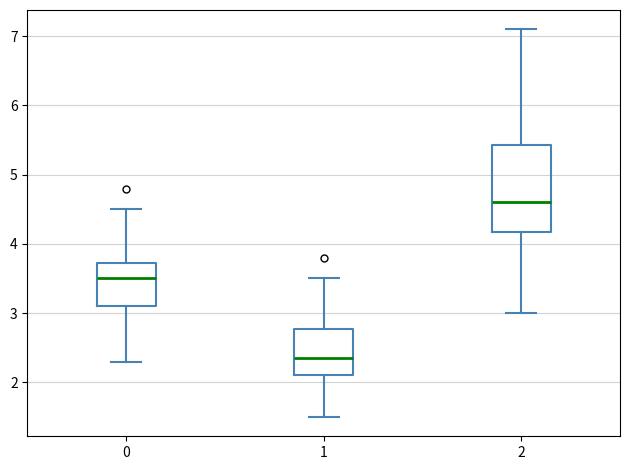

Reading left to right, read every box against the y-axis: the position of its median line, the range the box covers, and the ends of its whiskers. The values are not printed on the chart, so give them approximately, as read against the axis.

0: median 3.5, box 3.1 to 3.7, whiskers 2.3 to 4.5
1: median 2.4, box 2.1 to 2.8, whiskers 1.5 to 3.5
2: median 4.6, box 4.2 to 5.4, whiskers 3.0 to 7.1